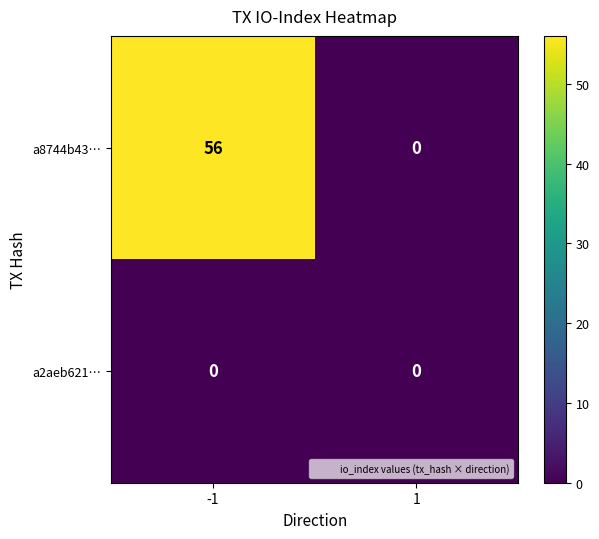

Which series has the largest range (max minus min)?

a8744b43…